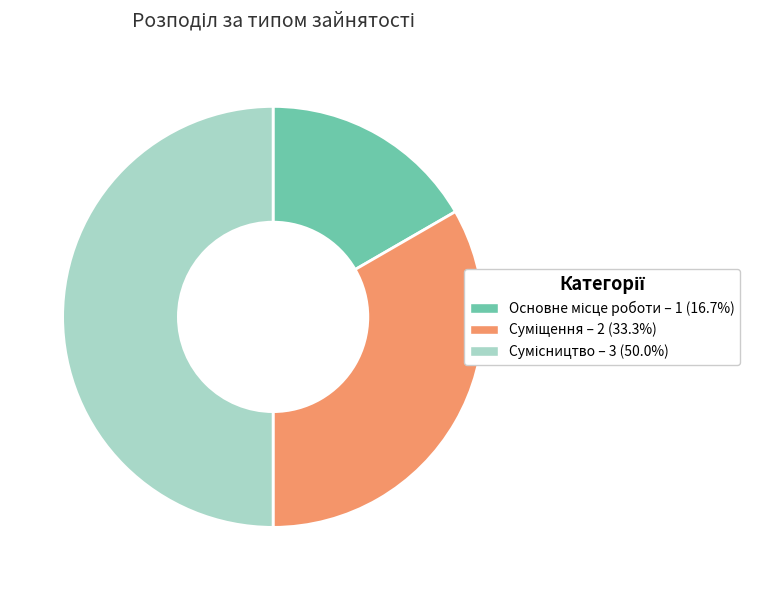

What percentage is the Основне місце роботи slice, to the nearest percent?

17%